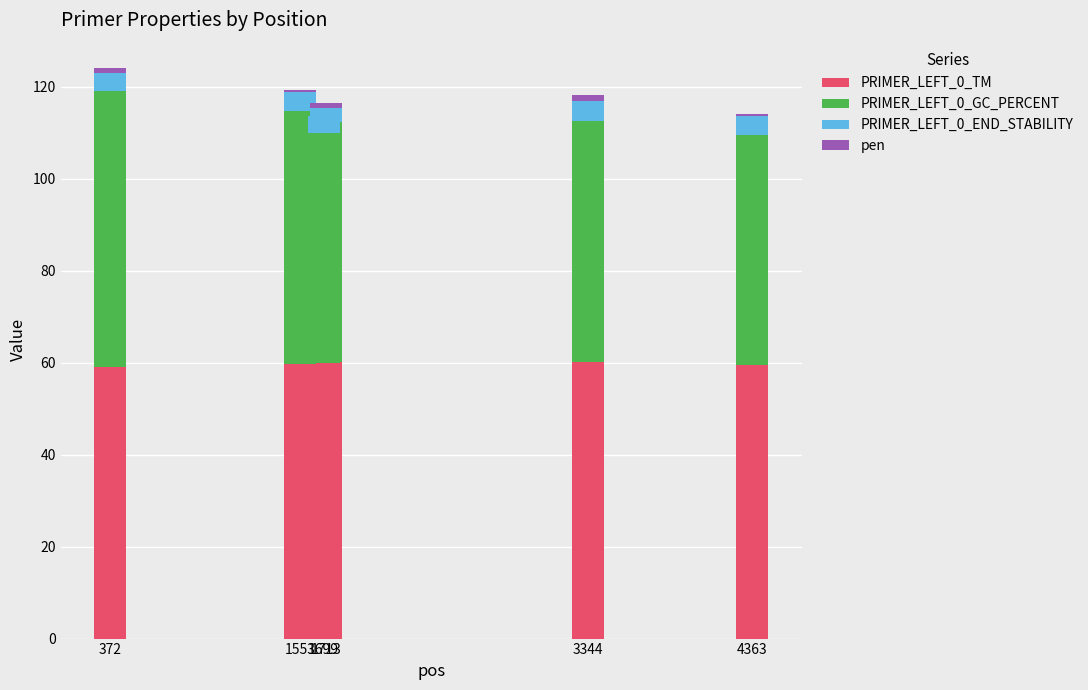

What is the maximum value for PRIMER_LEFT_0_TM?

60.2